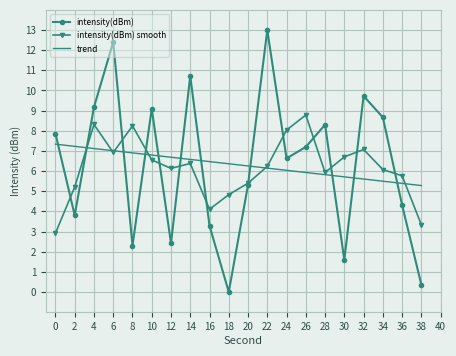

What is the average value of the intensity(dBm) series?

6.3